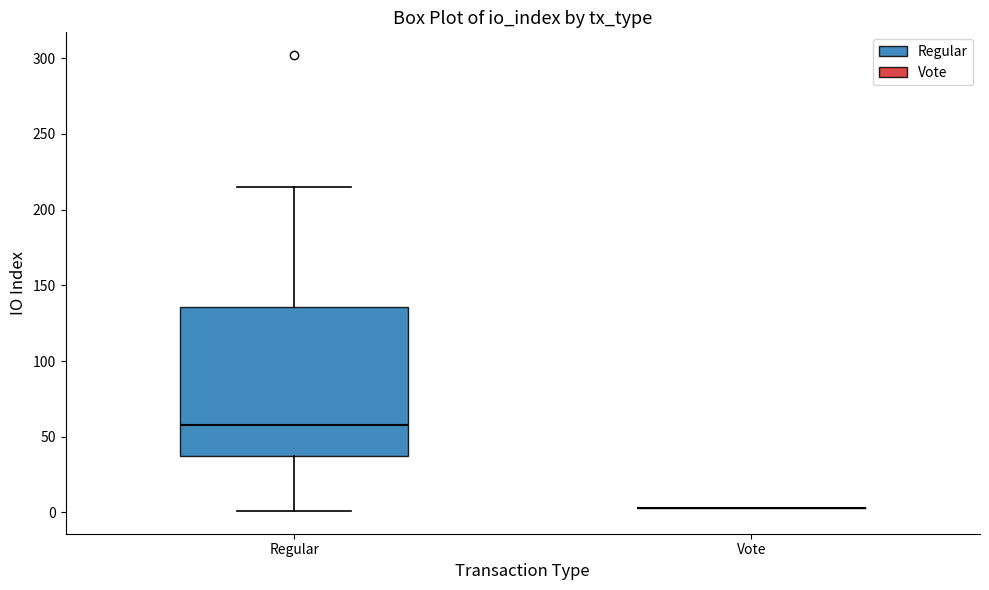

Reading left to right, read every box against the y-axis: the position of its median line, the range the box covers, and the ends of its whiskers. The values are not printed on the chart, so give them approximately, as read against the axis.

Regular: median 60, box 35 to 135, whiskers 0 to 215
Vote: box collapsed to a line at 5, whiskers 5 to 5